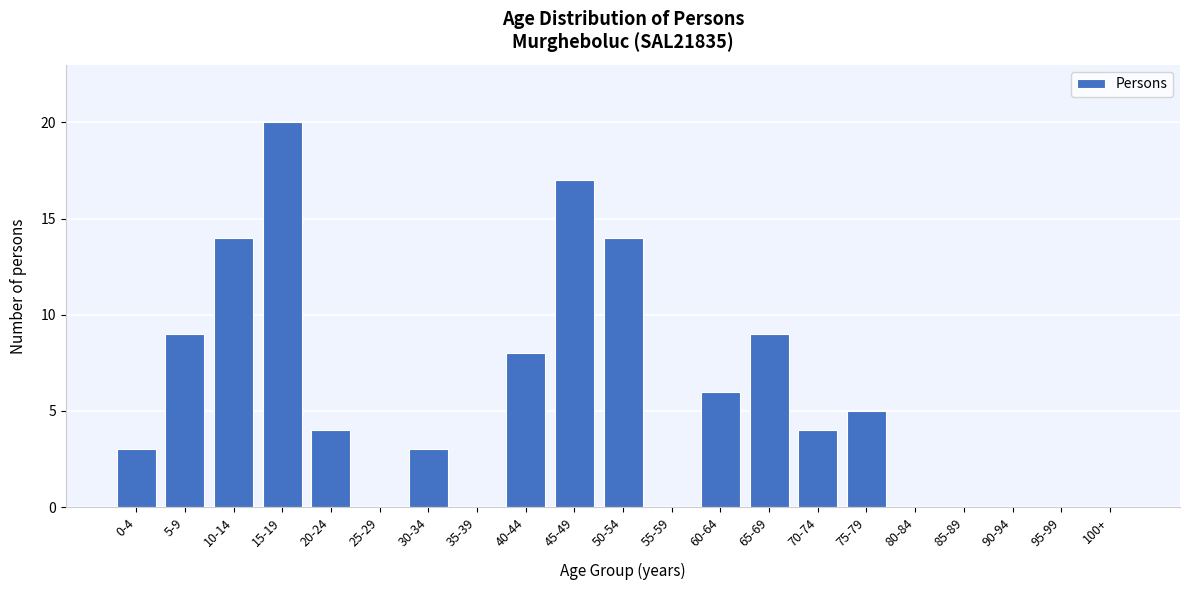

Reading left to right, transcribe all the data shown in this chart.

0-4=3	5-9=9	10-14=14	15-19=20	20-24=4	25-29=0	30-34=3	35-39=0	40-44=8	45-49=17	50-54=14	55-59=0	60-64=6	65-69=9	70-74=4	75-79=5	80-84=0	85-89=0	90-94=0	95-99=0	100+=0